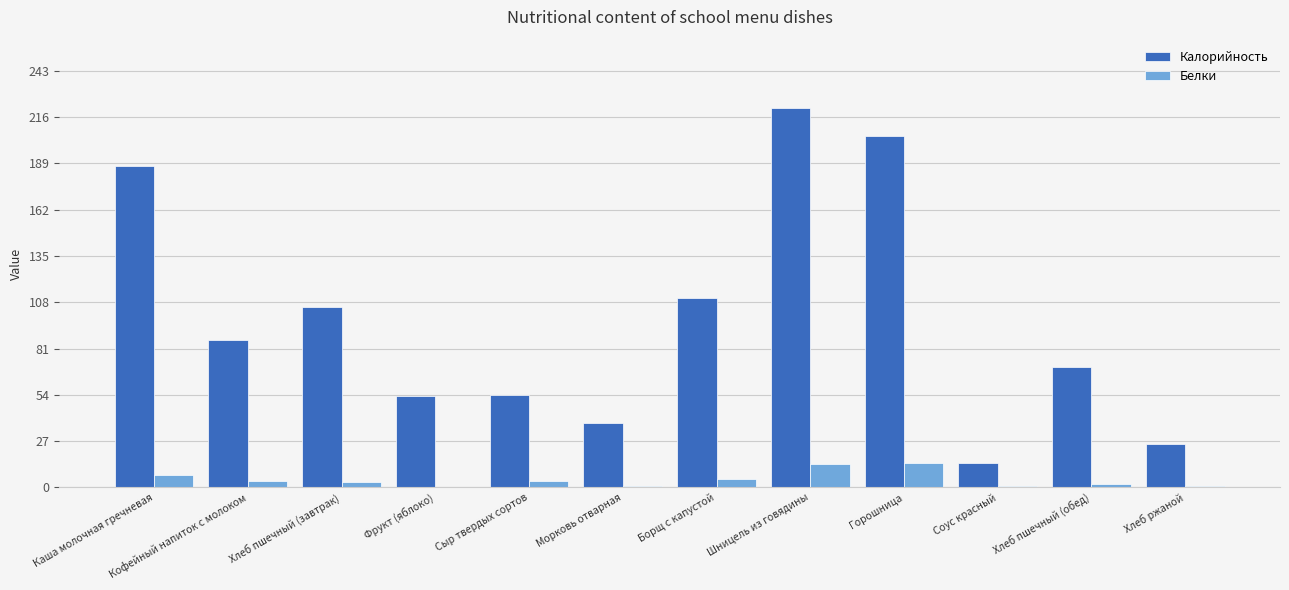

Which label corresponds to the largest value in the chart?

Шницель из говядины